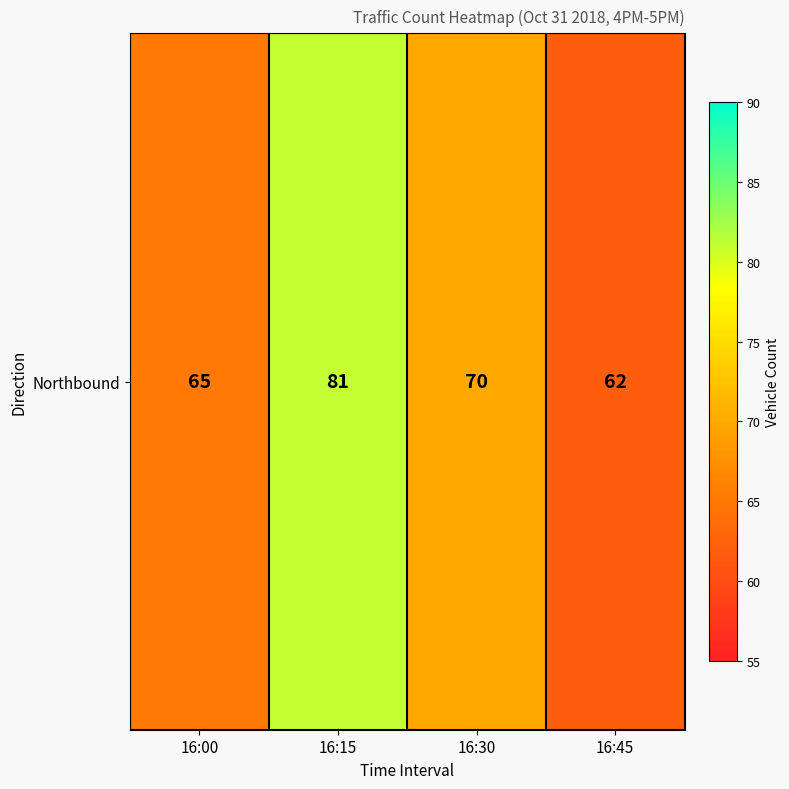

What is the sum of all values?

278